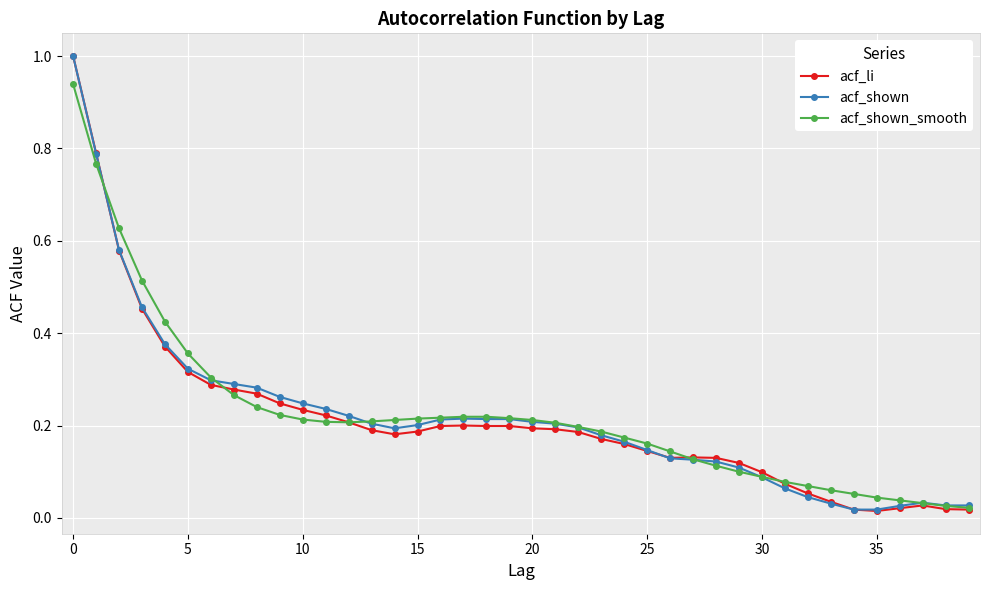

What are all the series names shown in the legend?

acf_li, acf_shown, acf_shown_smooth